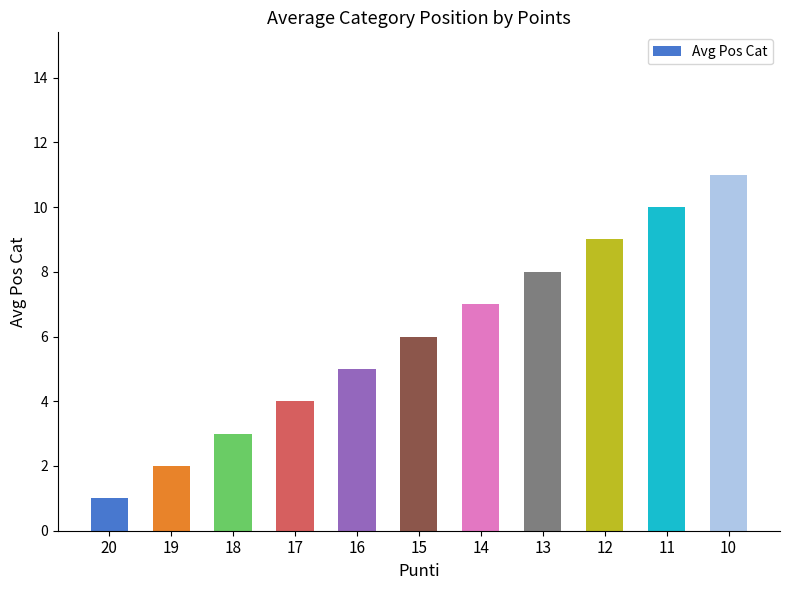

True or false: the data shows 10 at 11.

True